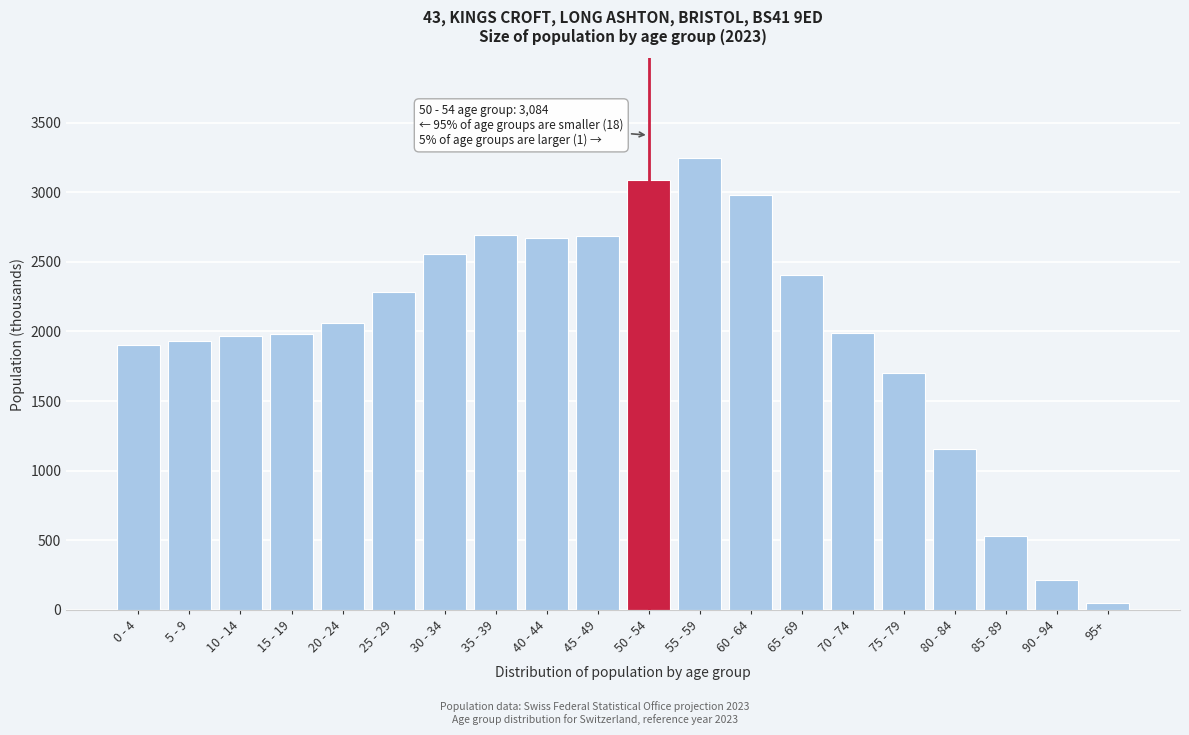

What is the greatest value displayed?

3247